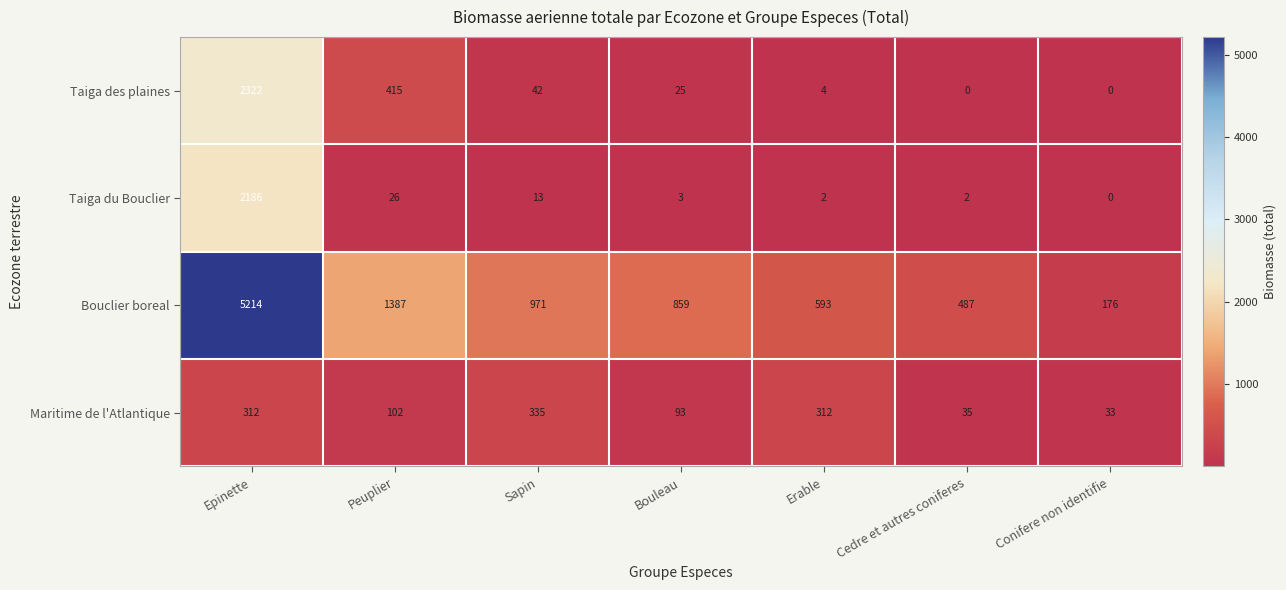

Count the number of data series in this chart.

4